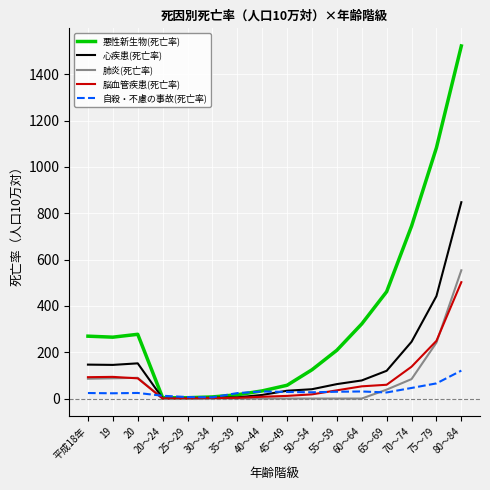

At which category does the chart reach its peak across all series?

80～84